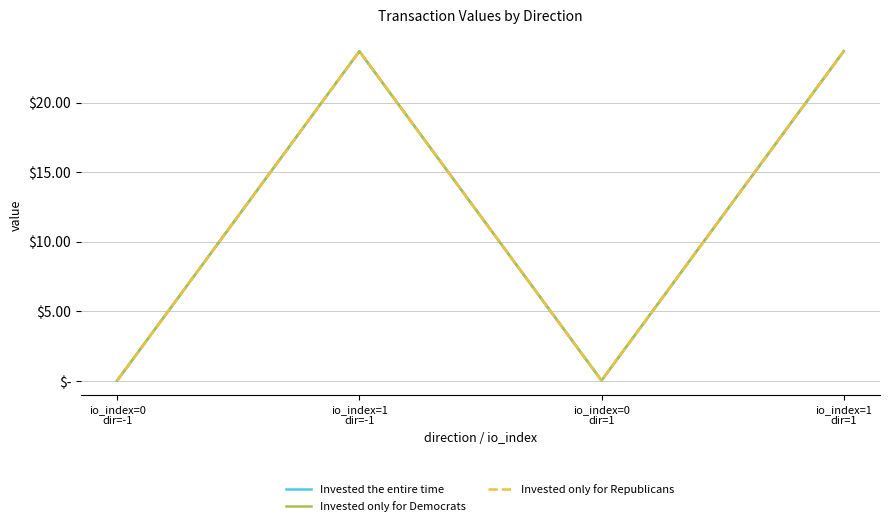

Does the chart have visible grid lines?

Yes